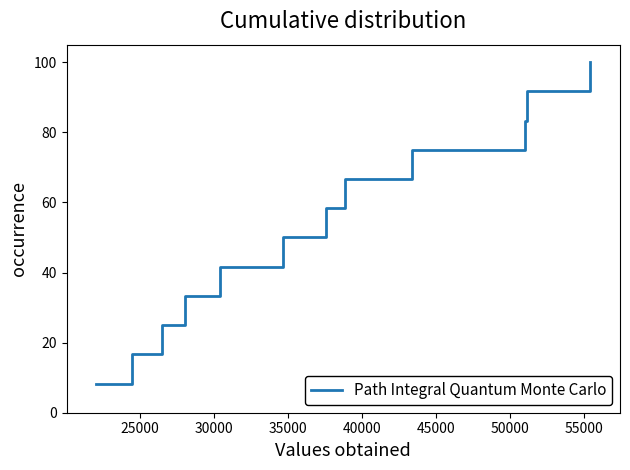

What is the minimum value shown in the chart?

8.3